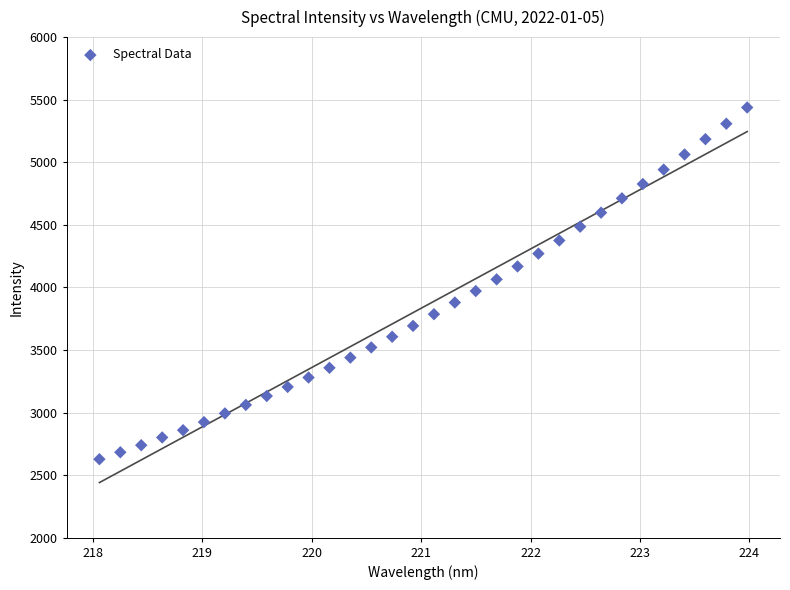

What is the range of X values (max minus min)?

5.9